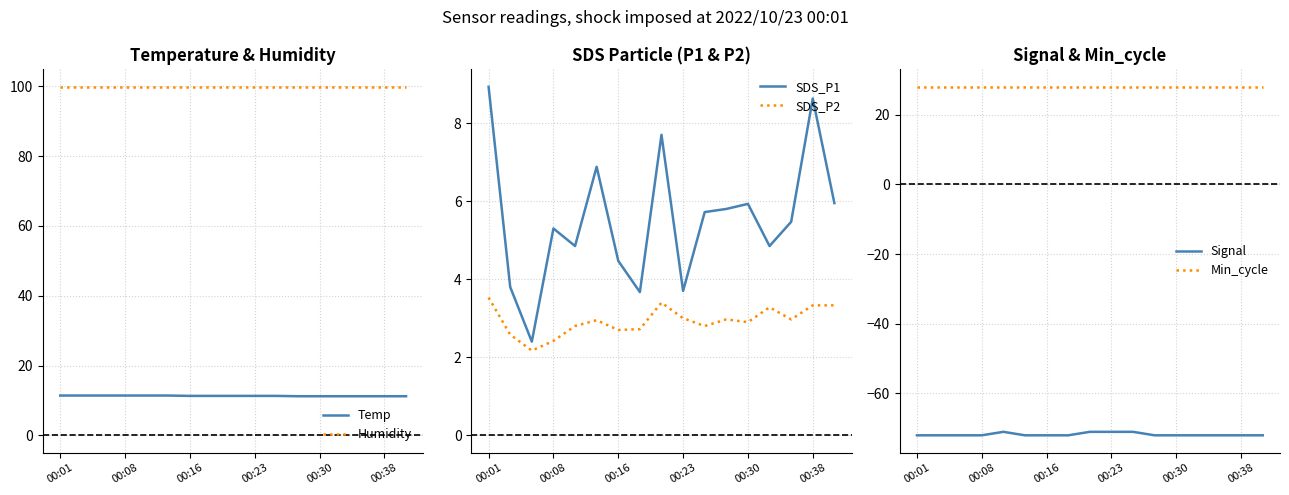

How many data points does each series have?

17